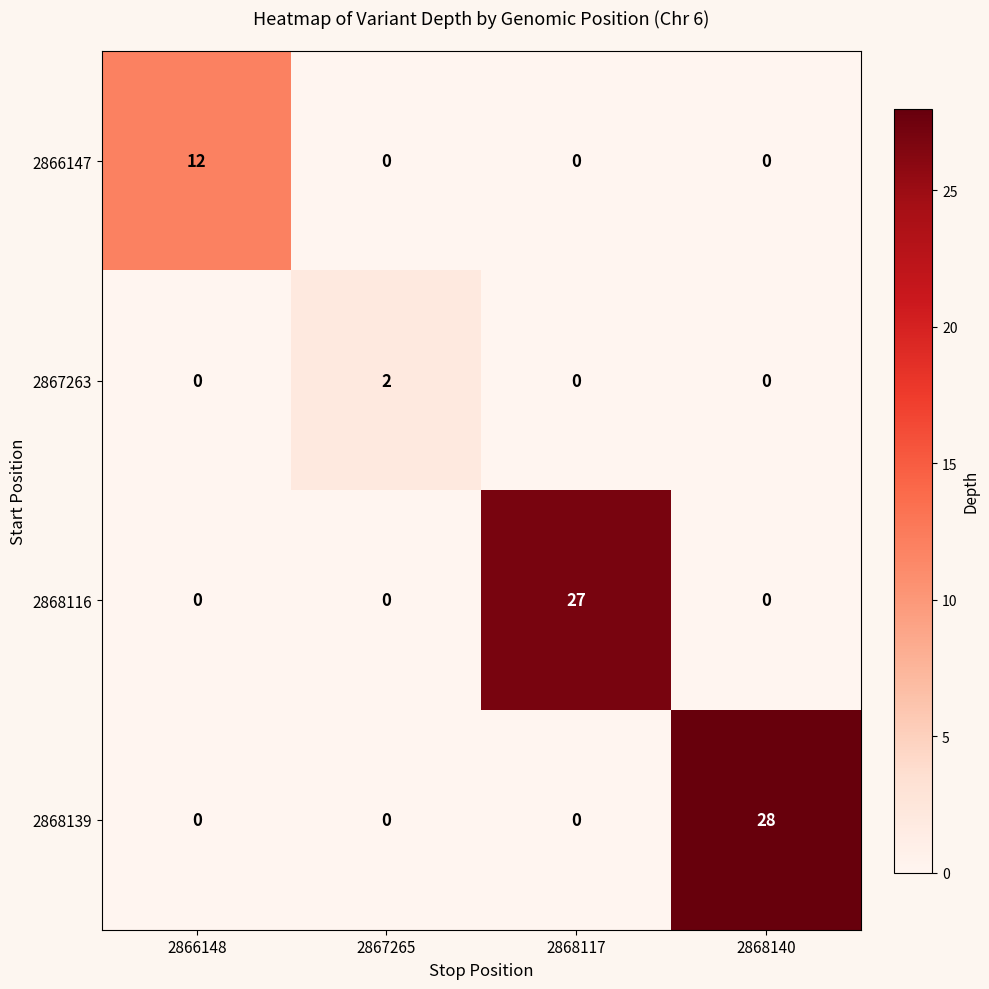

How many values in 2868139 are above zero?

1